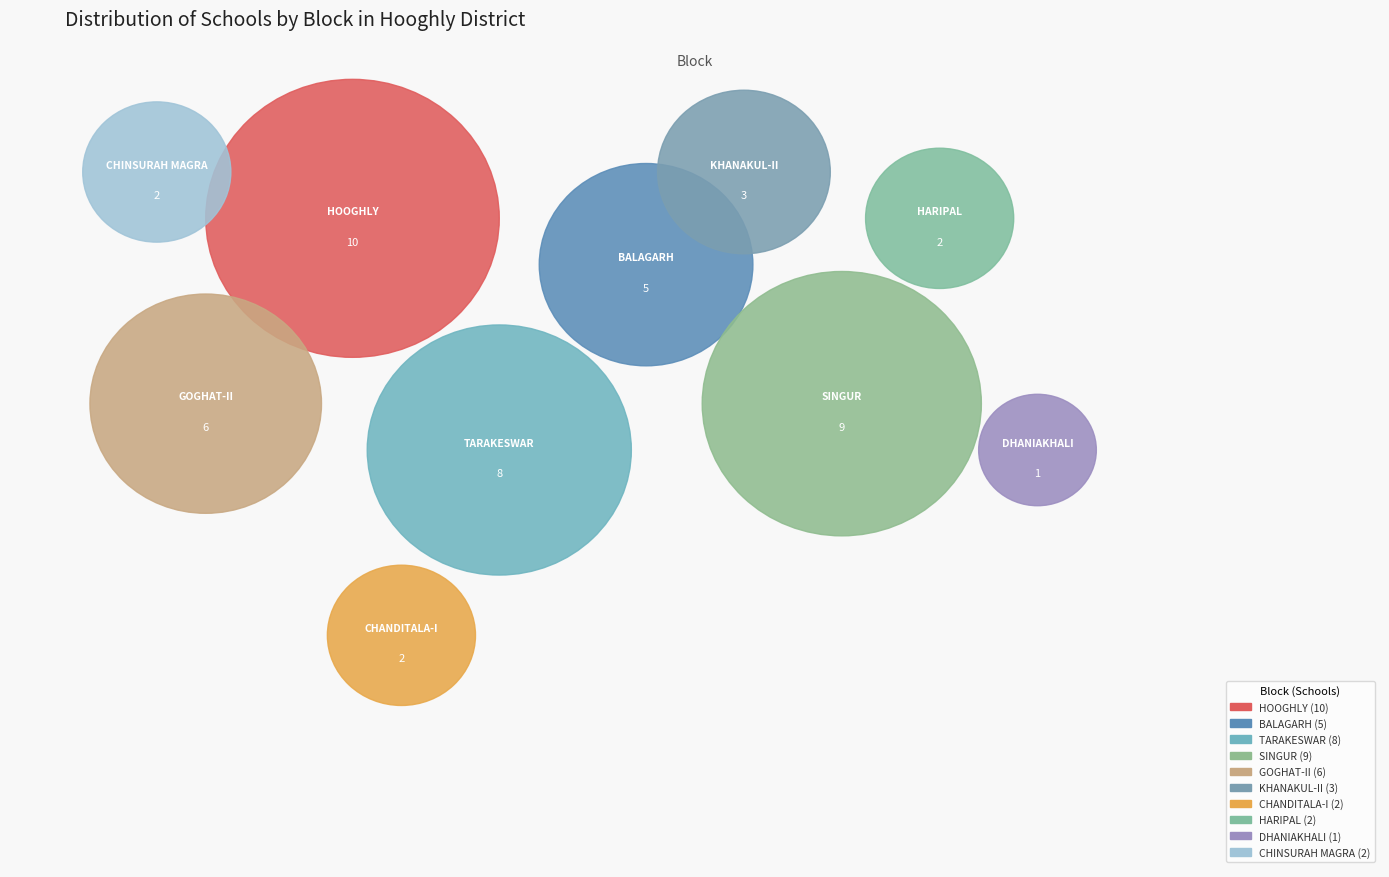

Count the number of slices in the pie.

10